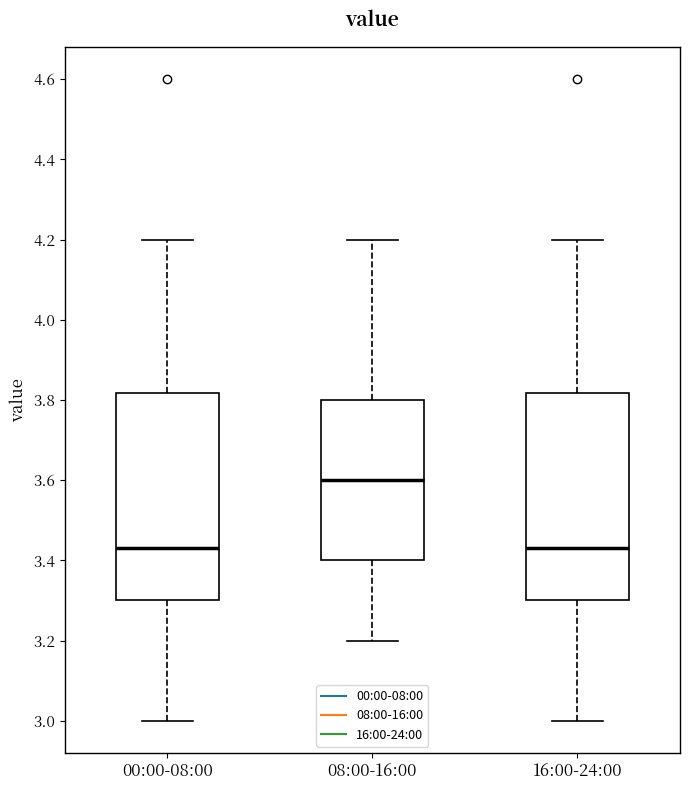

Which box's median line is the highest?

08:00-16:00